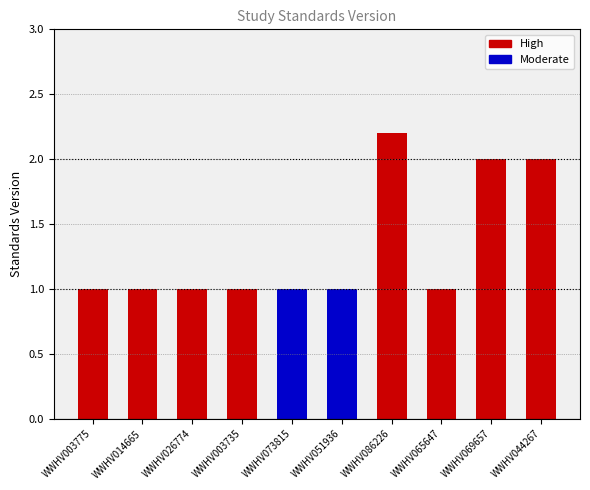

Reading left to right, what are all the values shown in this chart?

High: WWHV003775=1.0	WWHV014665=1.0	WWHV026774=1.0	WWHV003735=1.0	WWHV073815=0.0	WWHV051936=0.0	WWHV086226=2.2	WWHV065647=1.0	WWHV069657=2.0	WWHV044267=2.0
Moderate: WWHV003775=0.0	WWHV014665=0.0	WWHV026774=0.0	WWHV003735=0.0	WWHV073815=1.0	WWHV051936=1.0	WWHV086226=0.0	WWHV065647=0.0	WWHV069657=0.0	WWHV044267=0.0